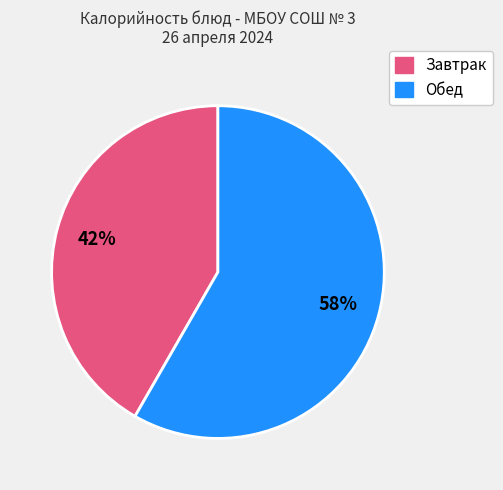

To the nearest percent, what is the average slice percentage?

50%